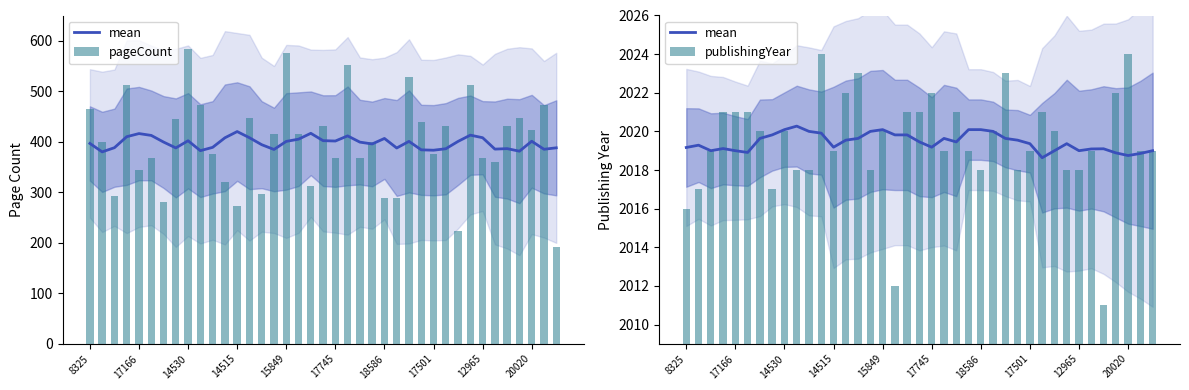

True or false: publishingYear has a value of 1362.5 at 20020.

False